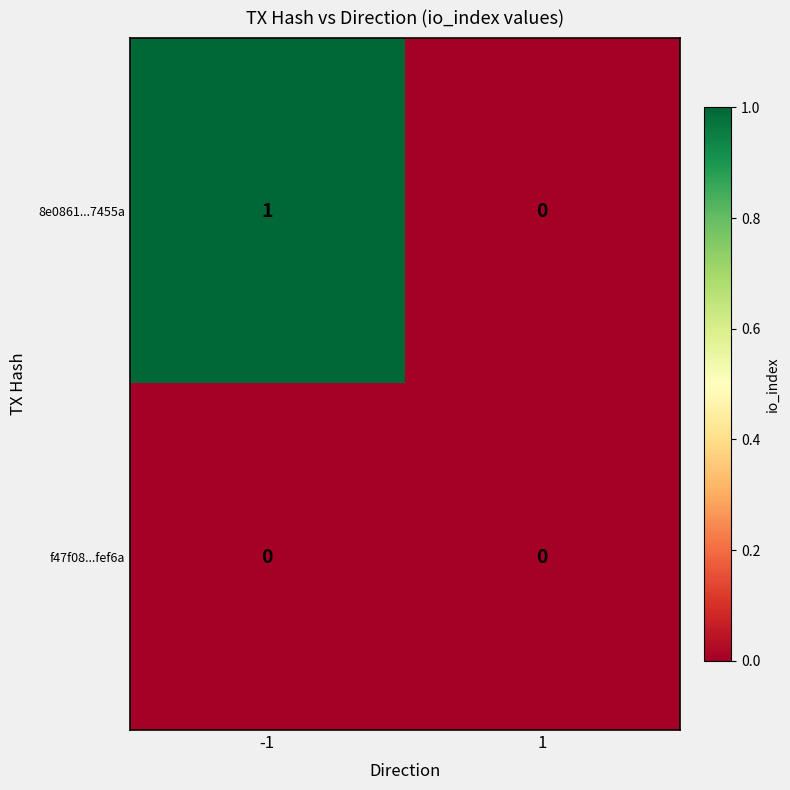

Reading left to right, extract all data points from this chart.

8e0861...7455a: -1=1	1=0
f47f08...fef6a: -1=0	1=0